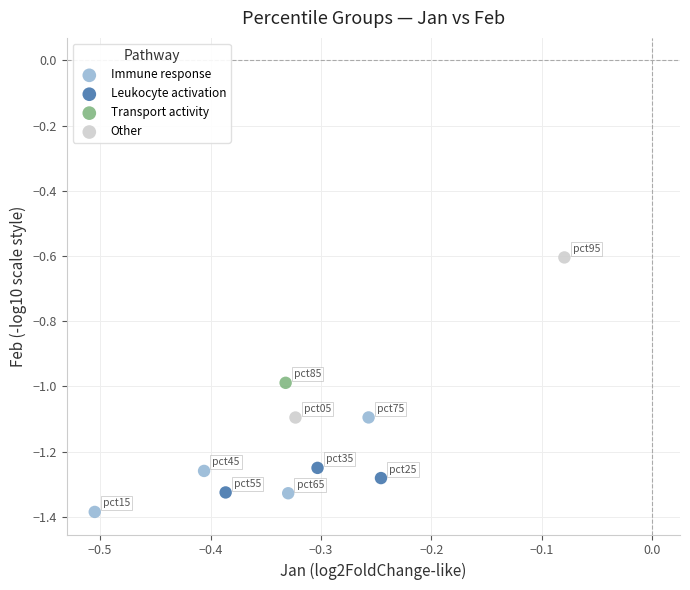

What are all the series names shown in the legend?

Immune response, Leukocyte activation, Transport activity, Other